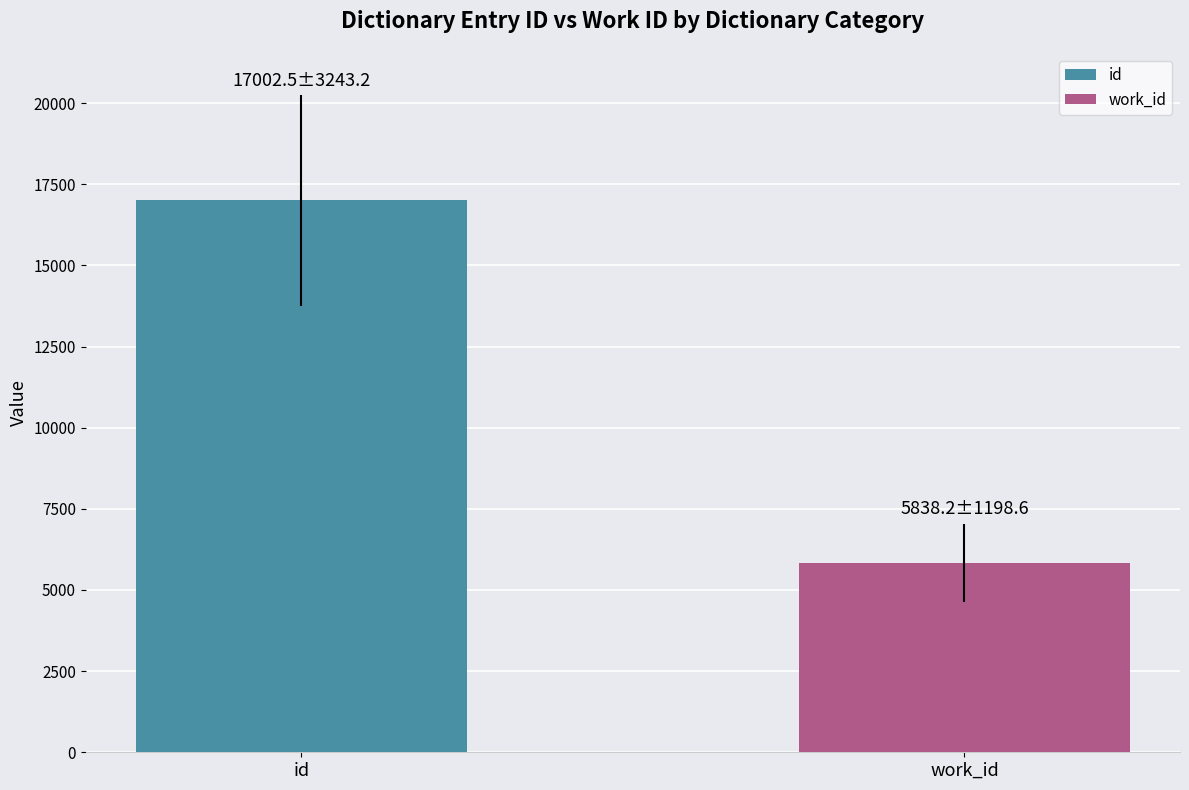

What is the approximate value at id?

17002.5